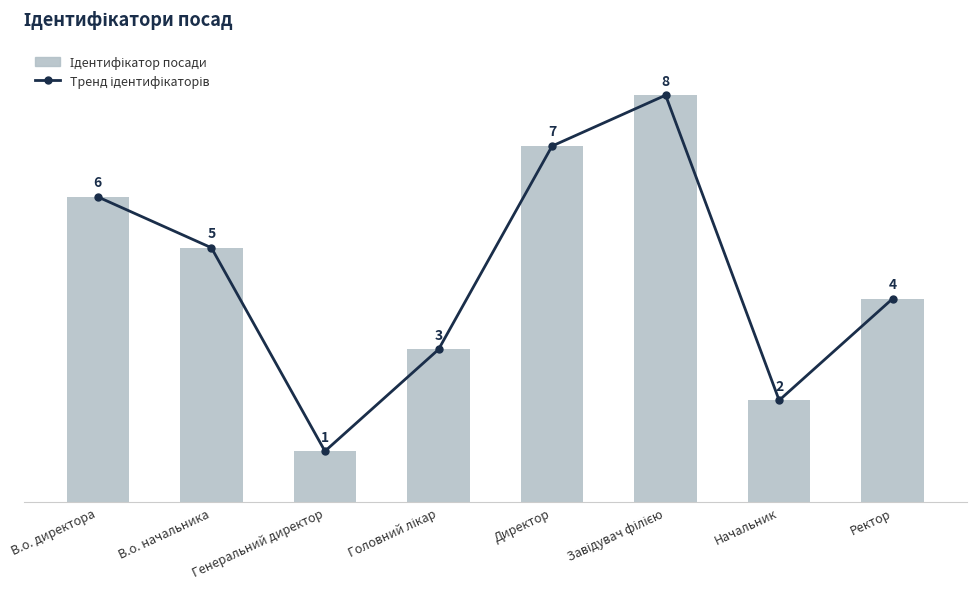

What position from the right is Завідувач філією?

3